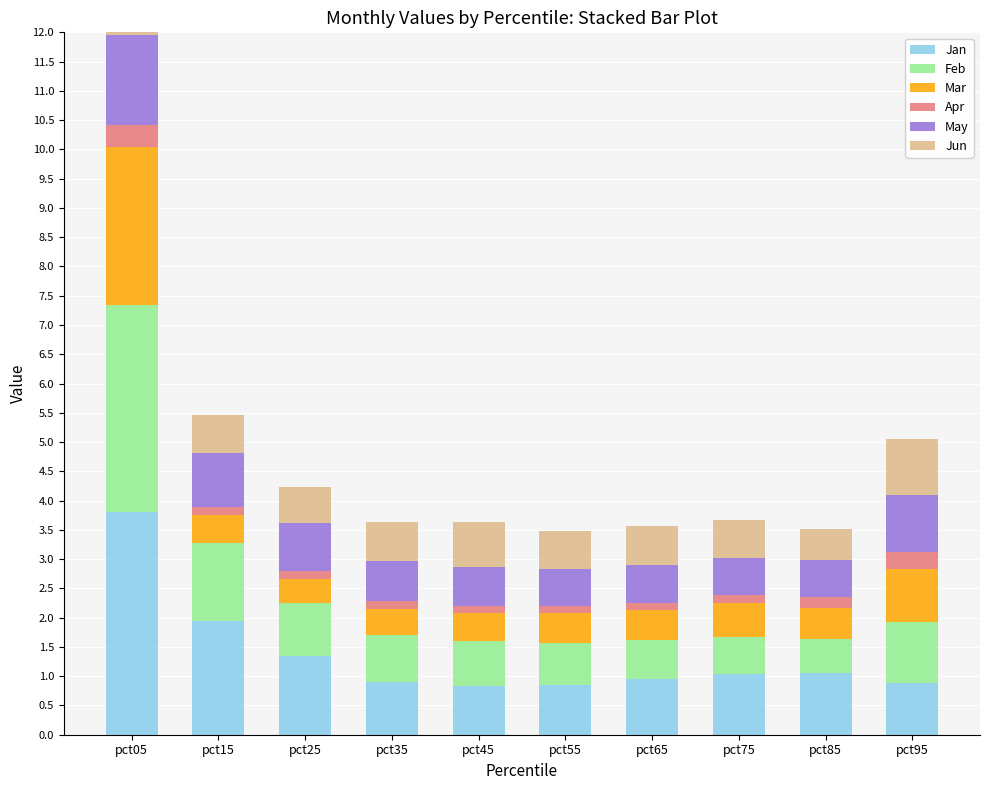

True or false: Mar has a value of 0.5 at pct65.

True